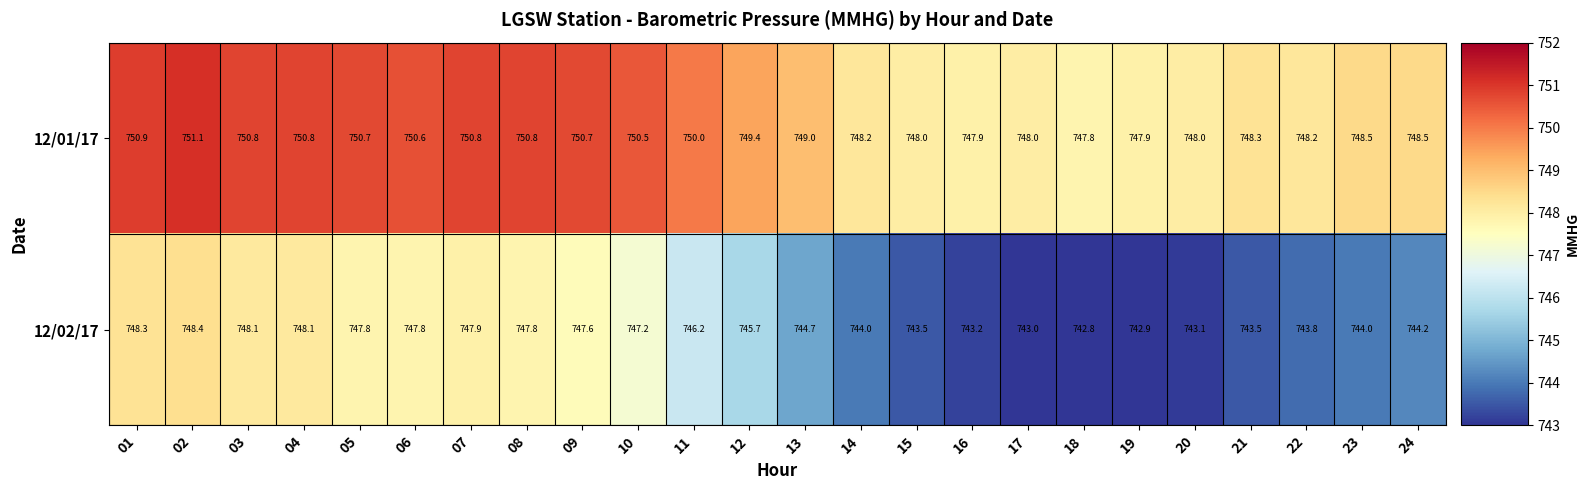

Rank the series by their maximum value, from lowest to highest.

12/02/17, 12/01/17